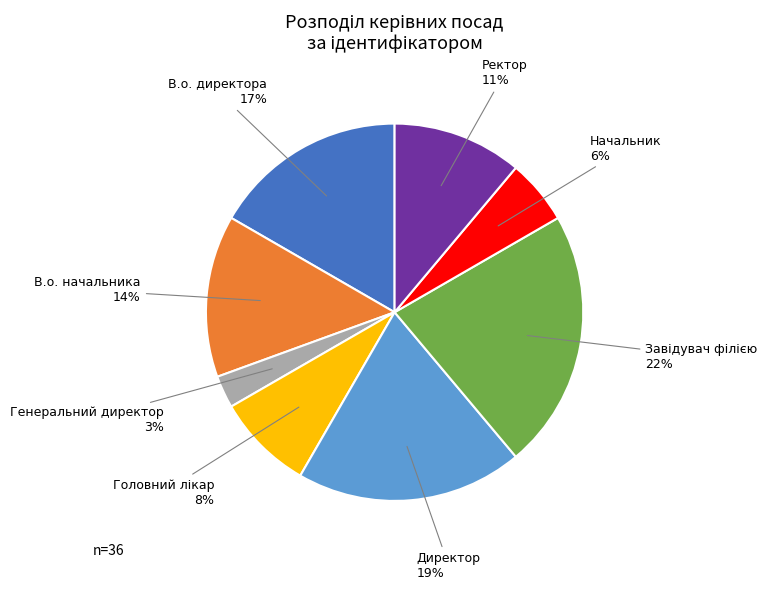

To the nearest percent, what percentage of the pie is Начальник?

6%